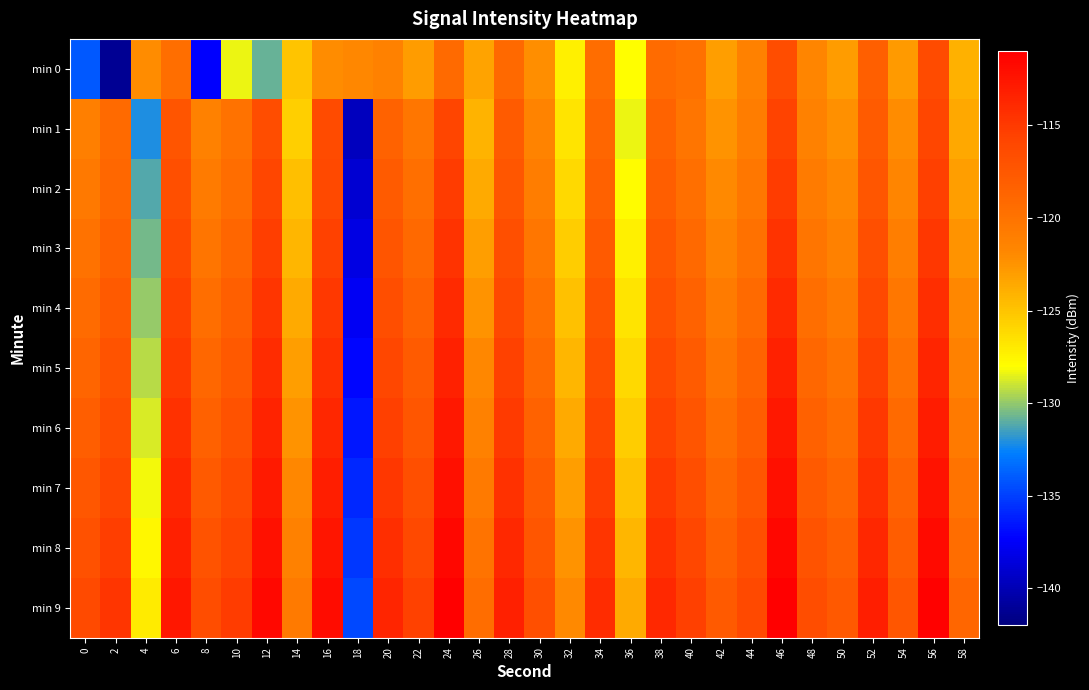

What is the greatest value displayed?

-111.0